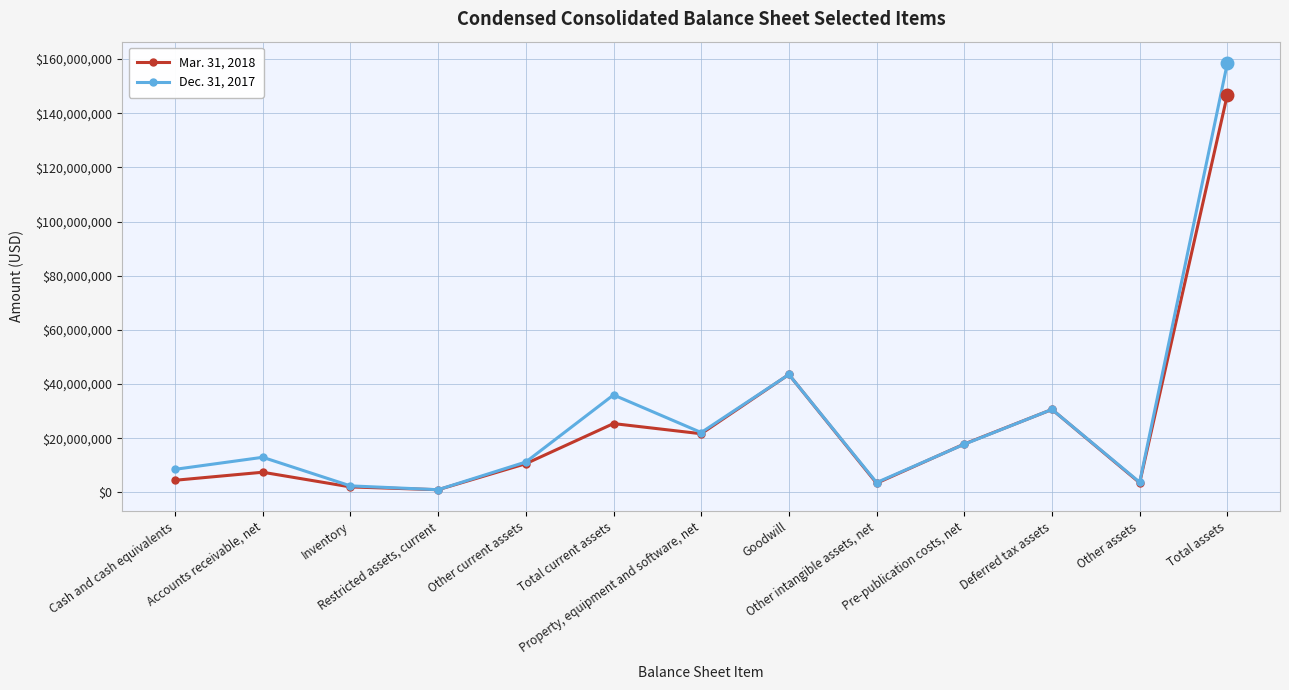

The Dec. 31, 2017 series shows 11193000 at Other current assets. True or false?

True